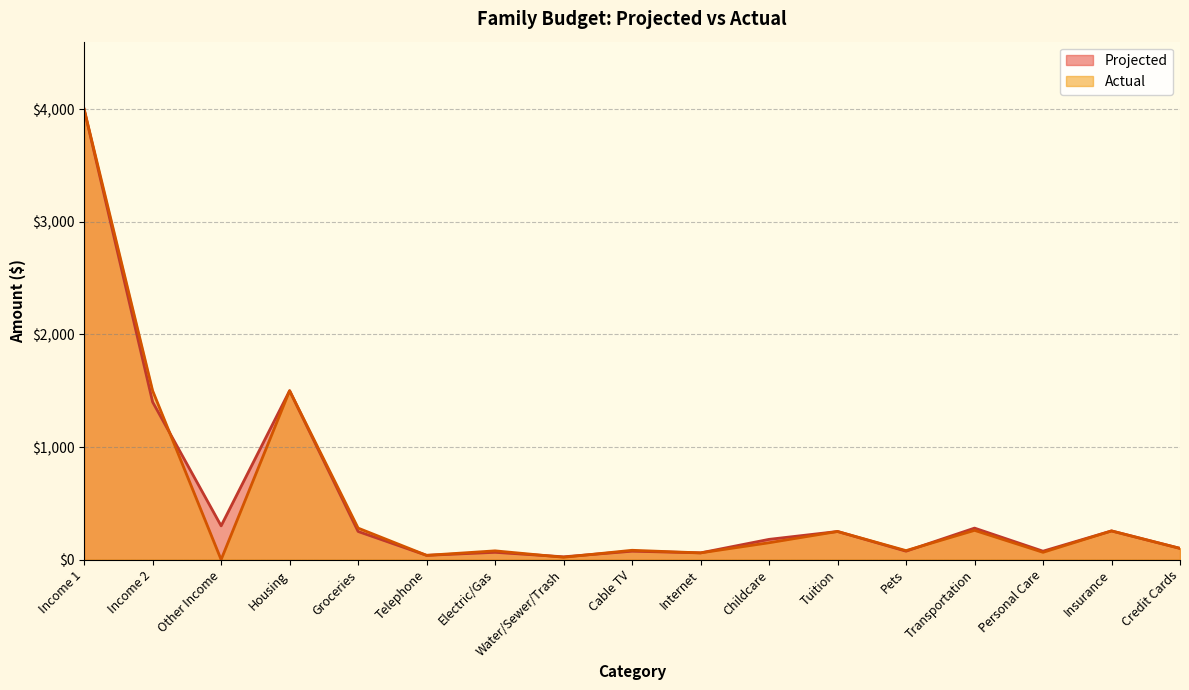

The Actual series shows 179 at Groceries. True or false?

False